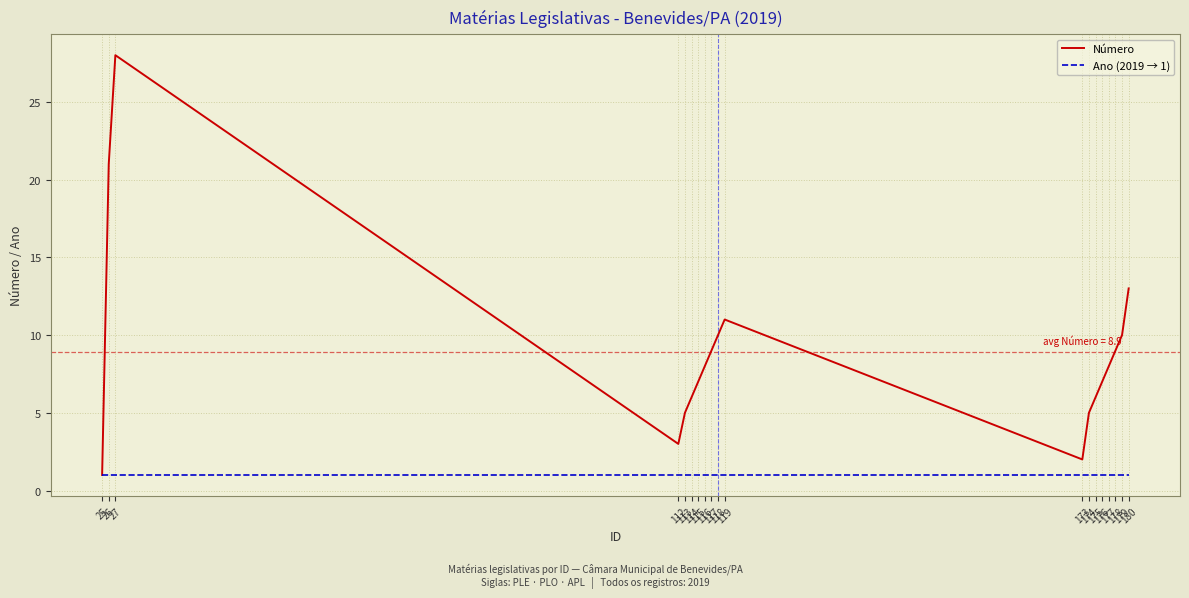

How many lines are shown in the chart?

2